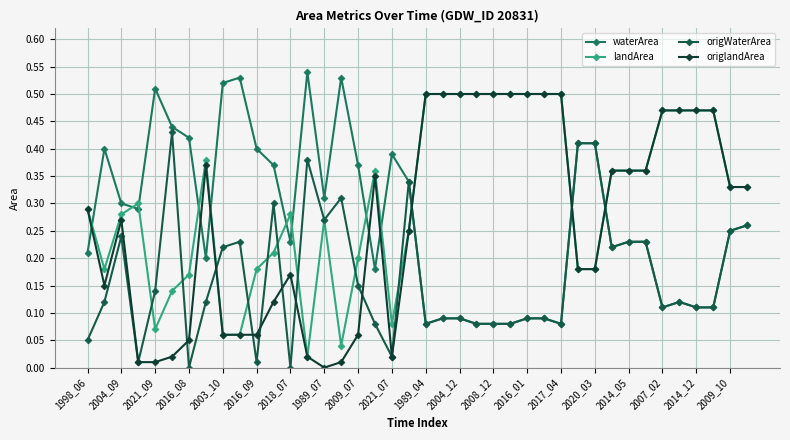

How many lines are shown in the chart?

4